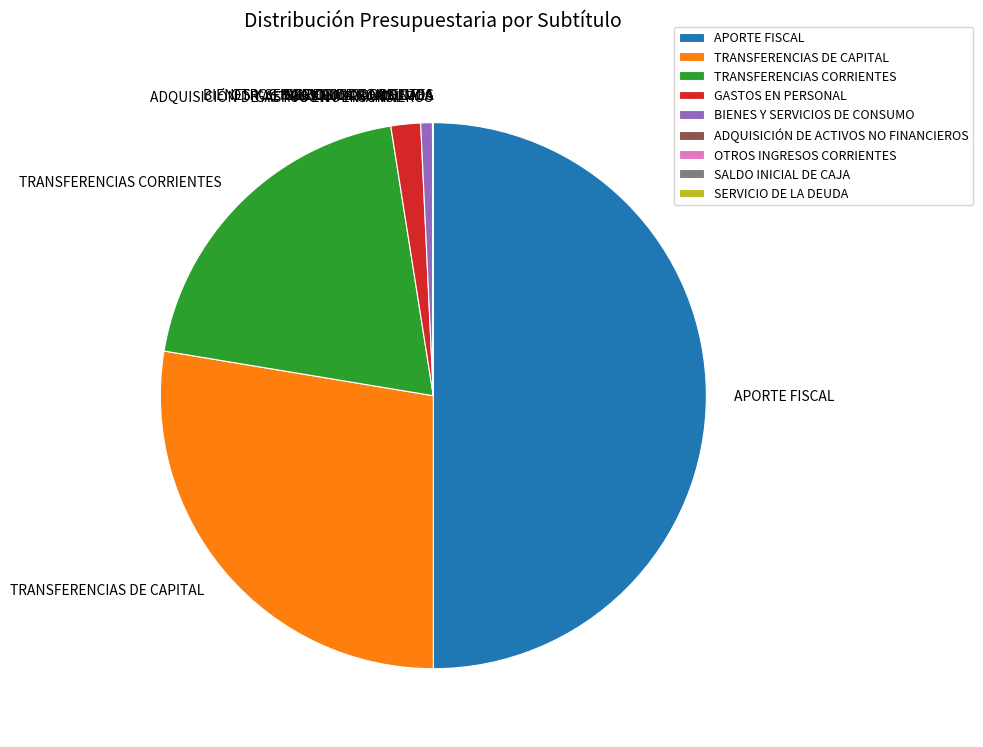

Which category has the biggest portion of the pie?

APORTE FISCAL